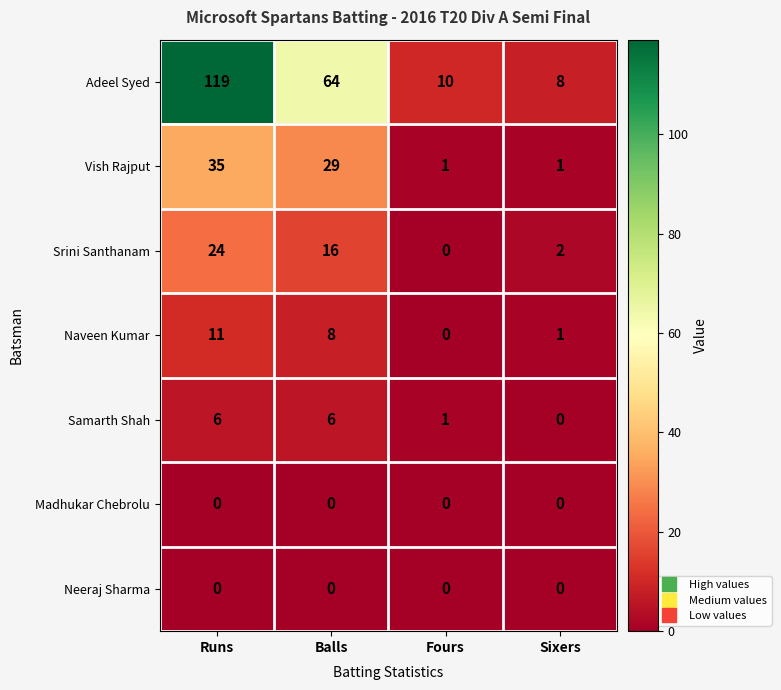

Where is Samarth Shah nearest to the value 3?

Fours